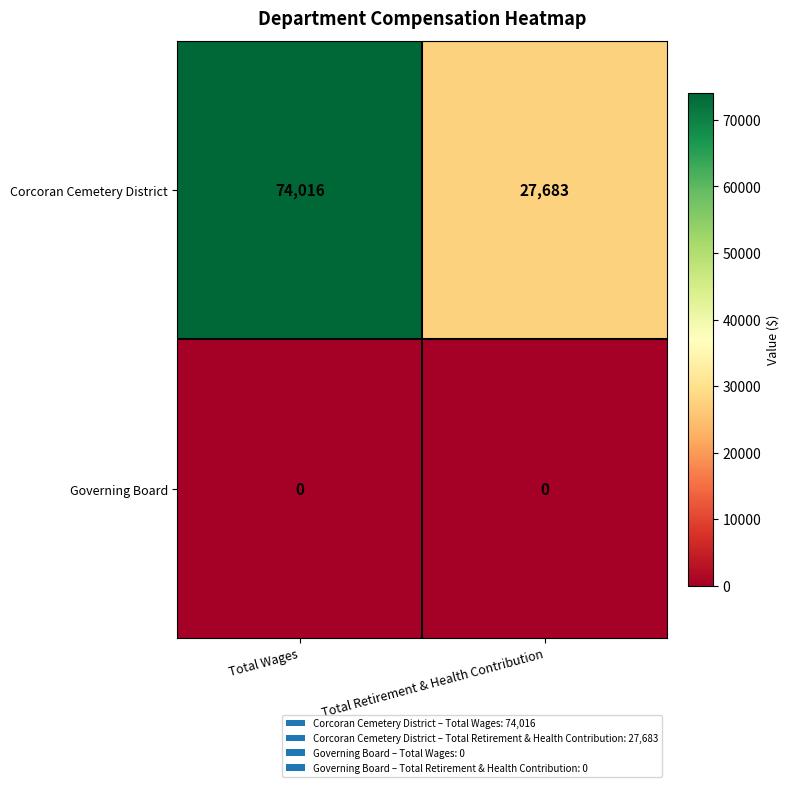

What is the spread (max minus min) of values at Total Wages?

74016